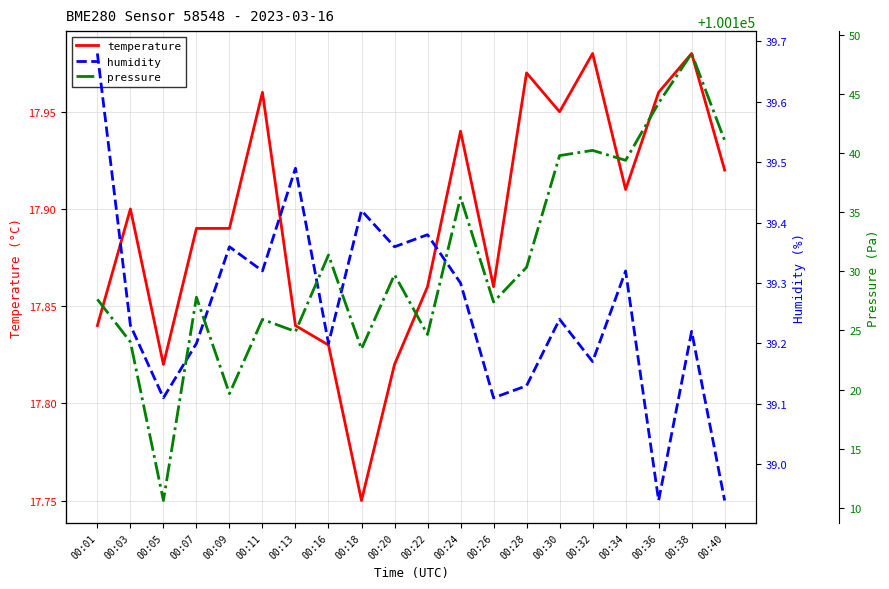

True or false: pressure has more than 1 points higher than both neighbors.

True